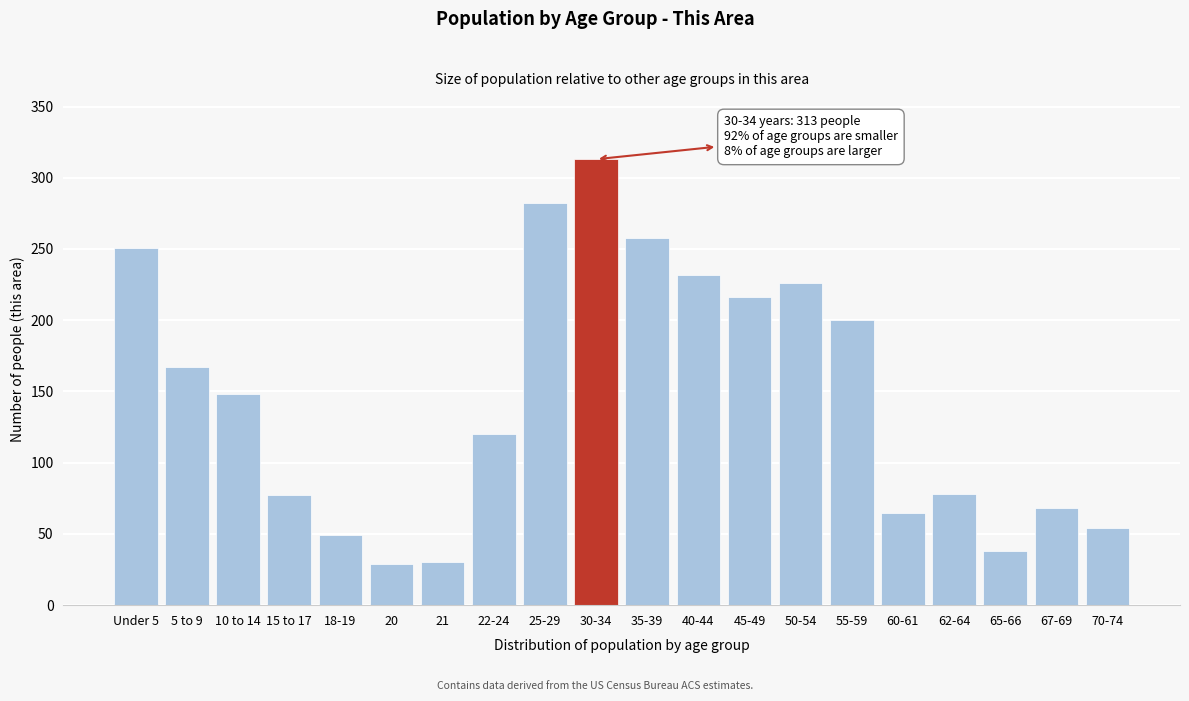

The chart shows a value of 11 at 65-66. True or false?

False